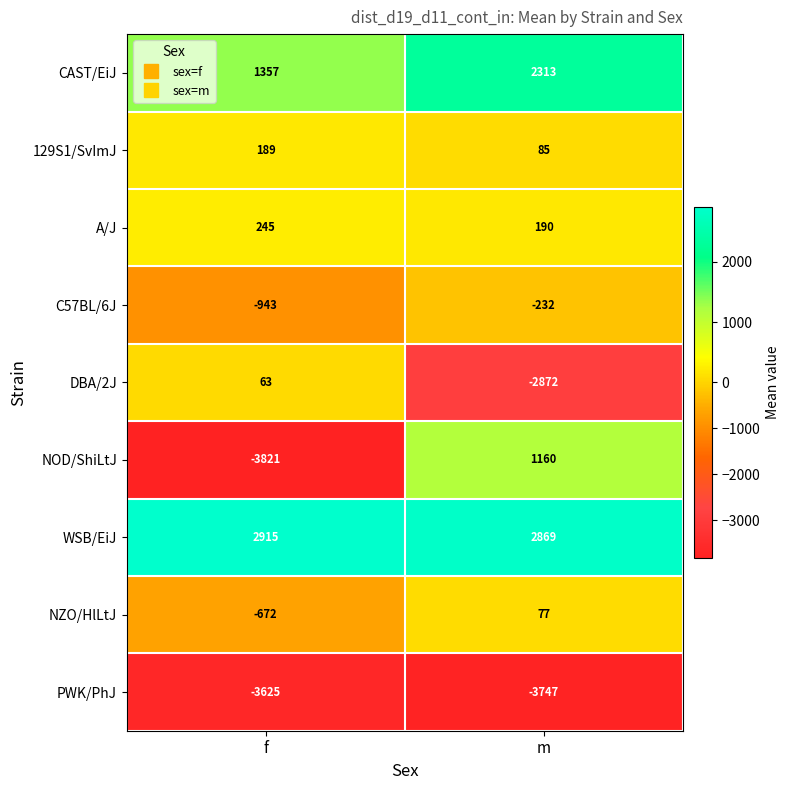

How many data points in CAST/EiJ are less than 2313?

1